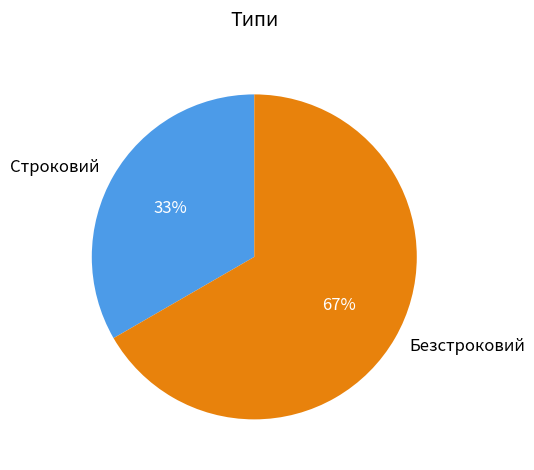

Combined, do Строковий and Безстроковий account for over 50%?

Yes